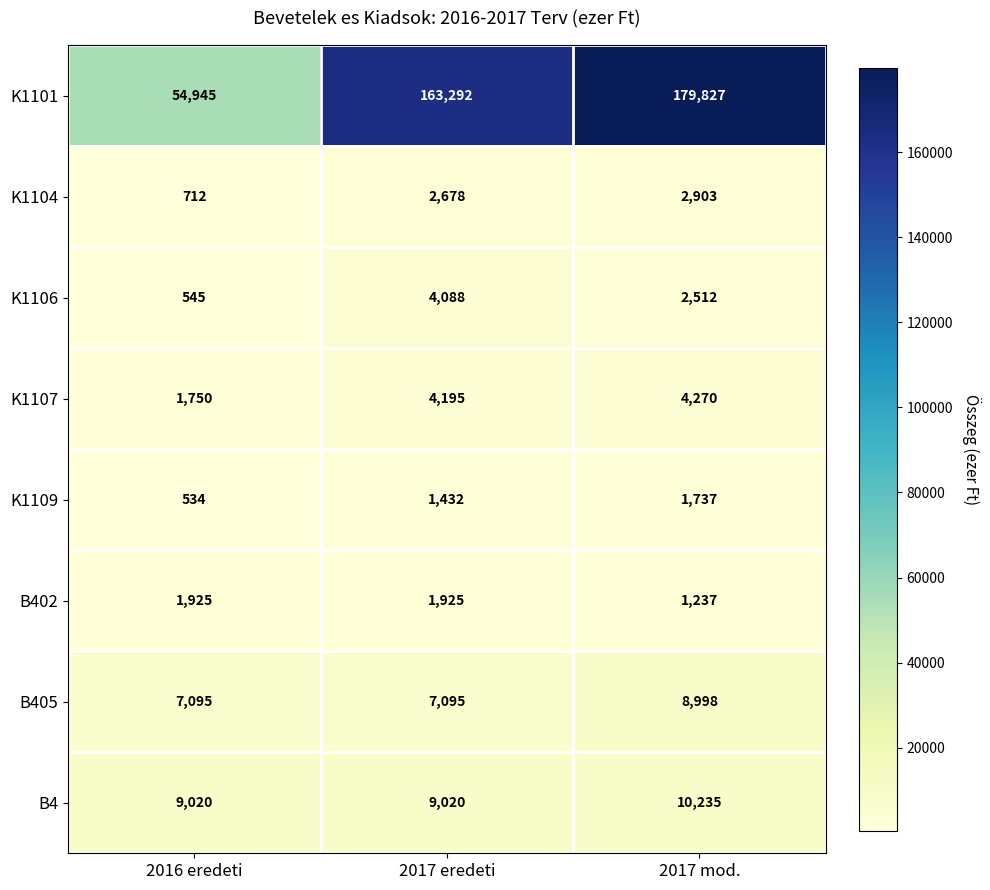

Reading right to left, extract all data points from this chart.

K1101: 2017 mod.=179827	2017 eredeti=163292	2016 eredeti=54945
K1104: 2017 mod.=2903	2017 eredeti=2678	2016 eredeti=712
K1106: 2017 mod.=2512	2017 eredeti=4088	2016 eredeti=545
K1107: 2017 mod.=4270	2017 eredeti=4195	2016 eredeti=1750
K1109: 2017 mod.=1737	2017 eredeti=1432	2016 eredeti=534
B402: 2017 mod.=1237	2017 eredeti=1925	2016 eredeti=1925
B405: 2017 mod.=8998	2017 eredeti=7095	2016 eredeti=7095
B4: 2017 mod.=10235	2017 eredeti=9020	2016 eredeti=9020